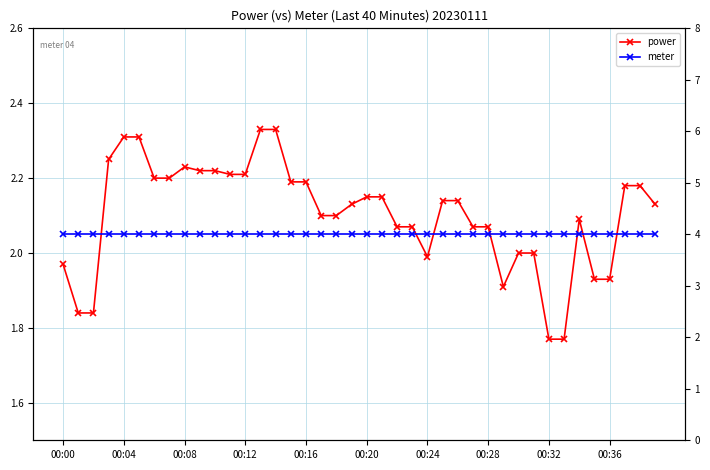

True or false: power and meter intersect in this chart.

False